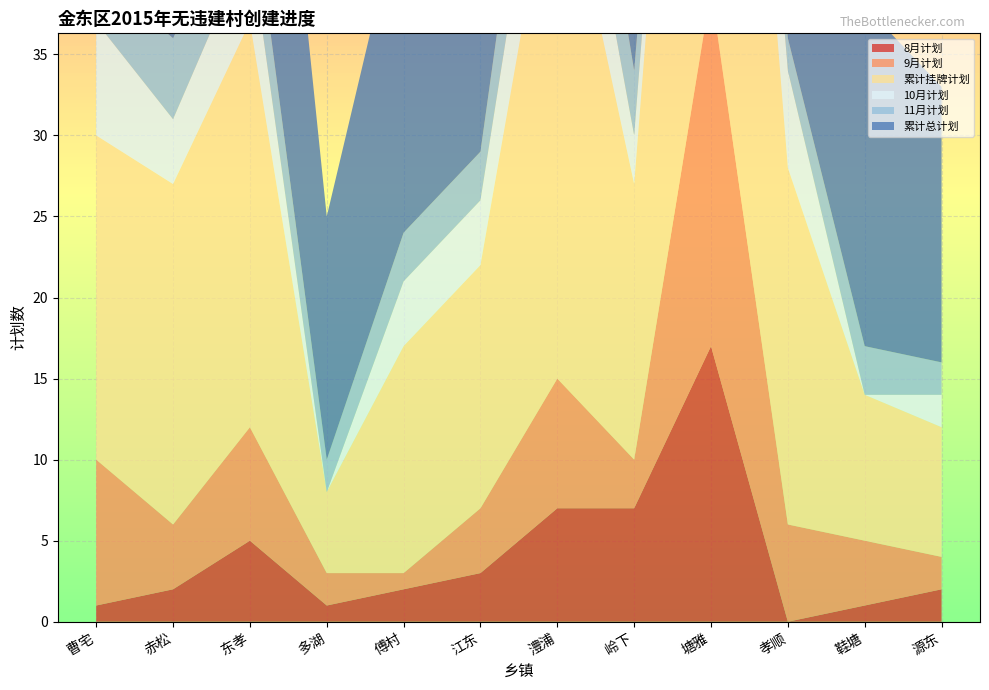

Reading left to right, extract all data points from this chart.

8月计划: 曹宅=1	赤松=2	东孝=5	多湖=1	傅村=2	江东=3	澧浦=7	岭下=7	塘雅=17	孝顺=0	鞋塘=1	源东=2	合计=48
9月计划: 曹宅=9	赤松=4	东孝=7	多湖=2	傅村=1	江东=4	澧浦=8	岭下=3	塘雅=22	孝顺=6	鞋塘=4	源东=2	合计=72
累计挂牌计划: 曹宅=20	赤松=21	东孝=25	多湖=5	傅村=14	江东=15	澧浦=34	岭下=17	塘雅=48	孝顺=22	鞋塘=9	源东=8	合计=238
10月计划: 曹宅=7	赤松=4	东孝=5	多湖=0	傅村=4	江东=4	澧浦=7	岭下=3	塘雅=4	孝顺=6	鞋塘=0	源东=2	合计=46
11月计划: 曹宅=3	赤松=5	东孝=4	多湖=2	傅村=3	江东=3	澧浦=7	岭下=4	塘雅=0	孝顺=2	鞋塘=3	源东=2	合计=38
累计总计划: 曹宅=43	赤松=40	东孝=25	多湖=15	傅村=21	江东=24	澧浦=37	岭下=30	塘雅=48	孝顺=26	鞋塘=21	源东=17	合计=347